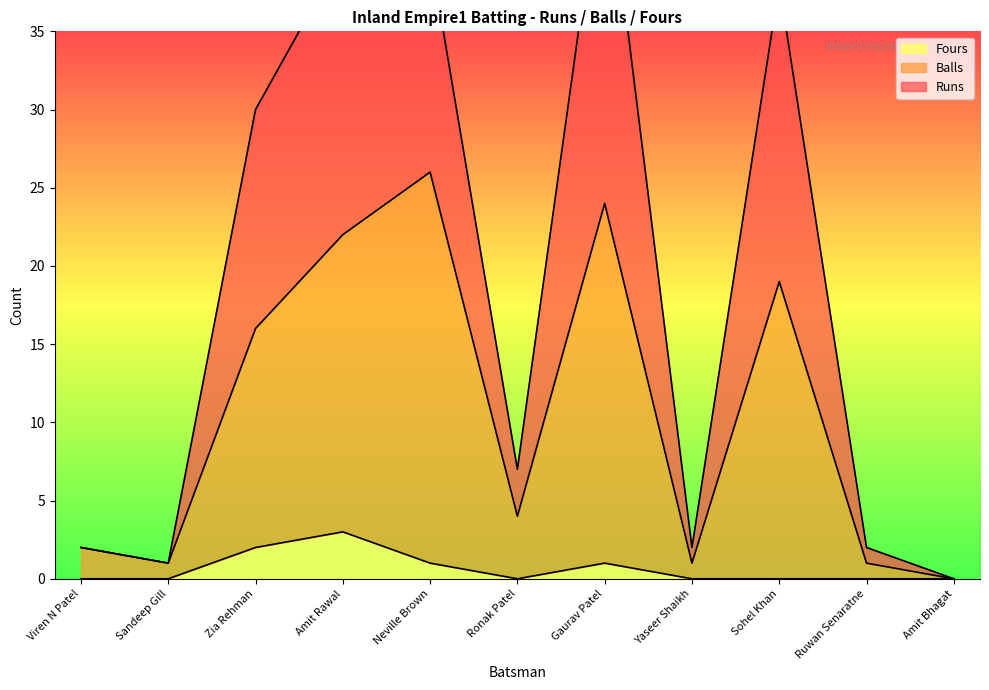

True or false: Fours and Runs cross at least once.

False